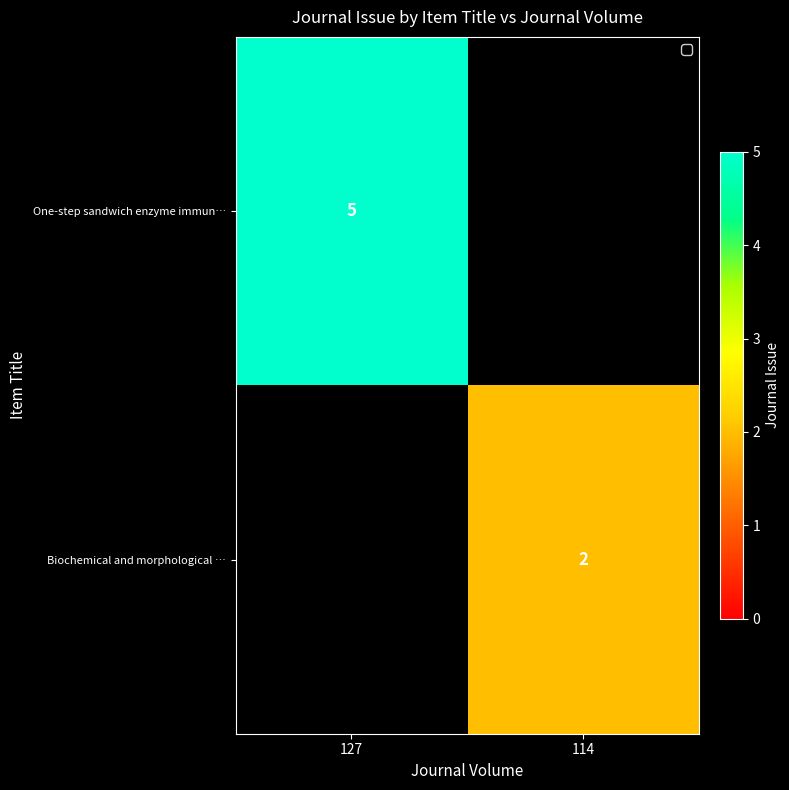

True or false: One-step sandwich enzyme immun… has a value of 5 at 127.

True